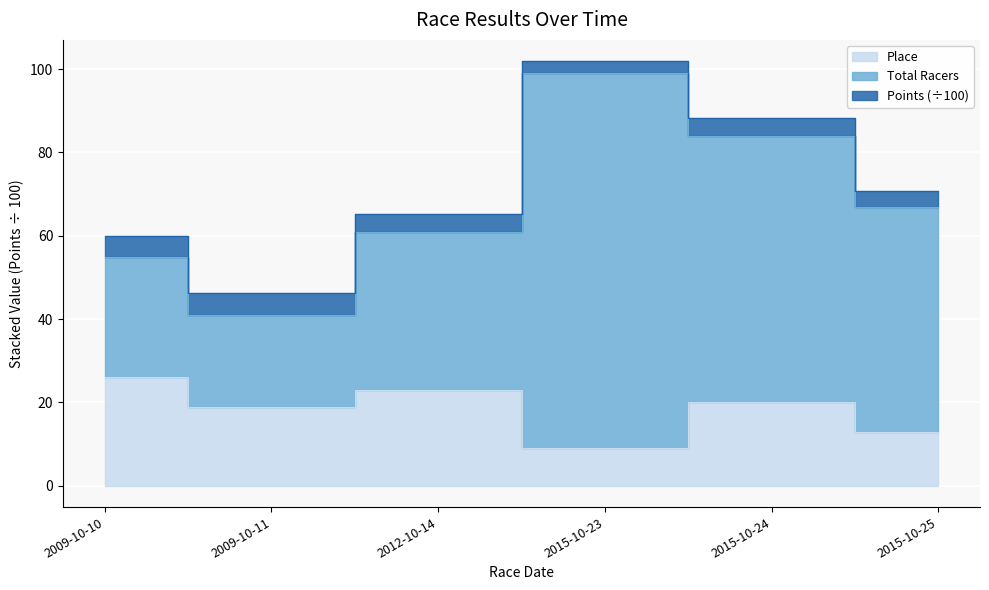

True or false: Total Racers and Place cross at least once.

False